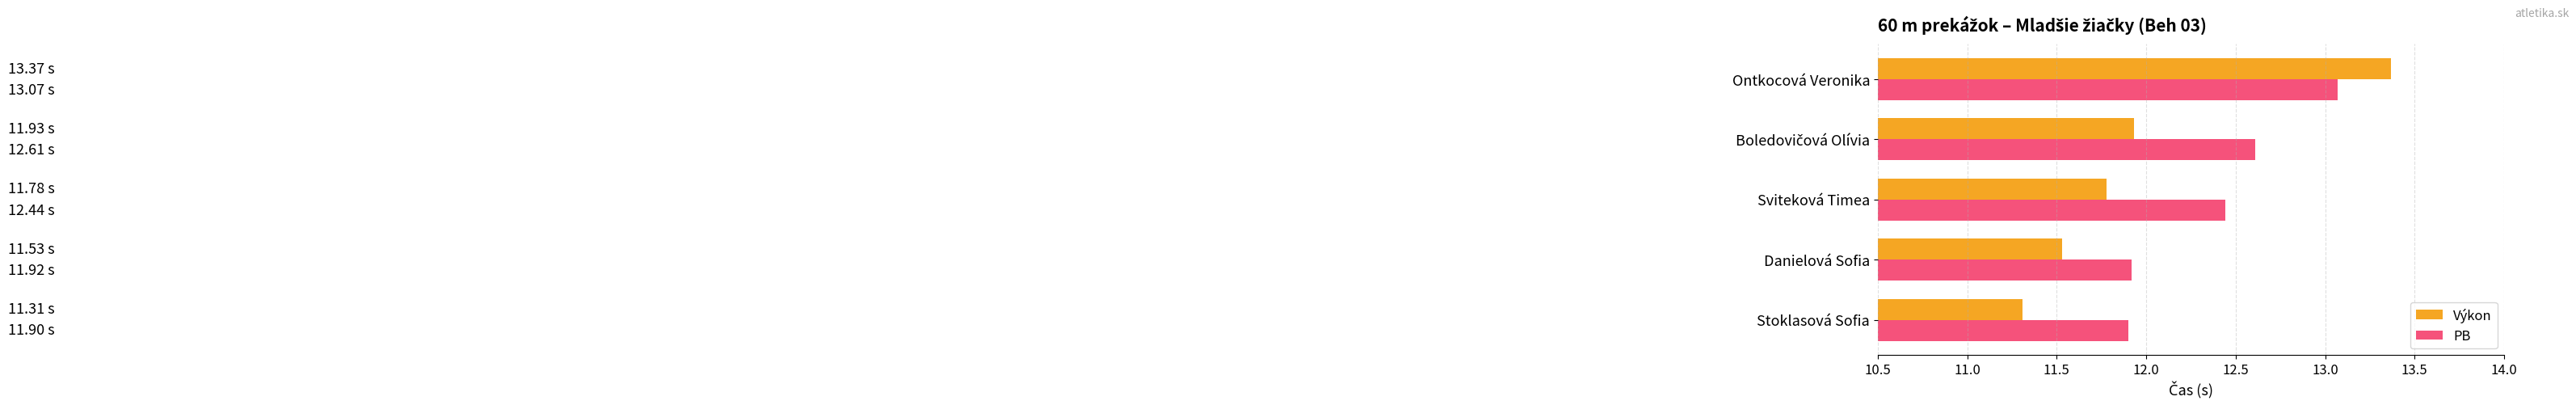

Which series has the largest total across all categories?

PB